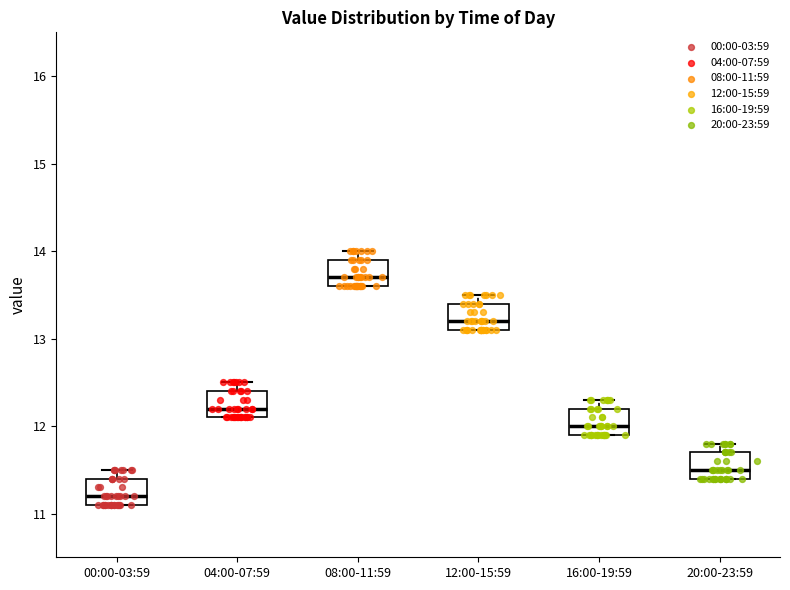

Where does the median line of the box for 20:00-23:59 sit on the y-axis? The values are not printed on the chart, so give them approximately, as read against the axis.

11.5